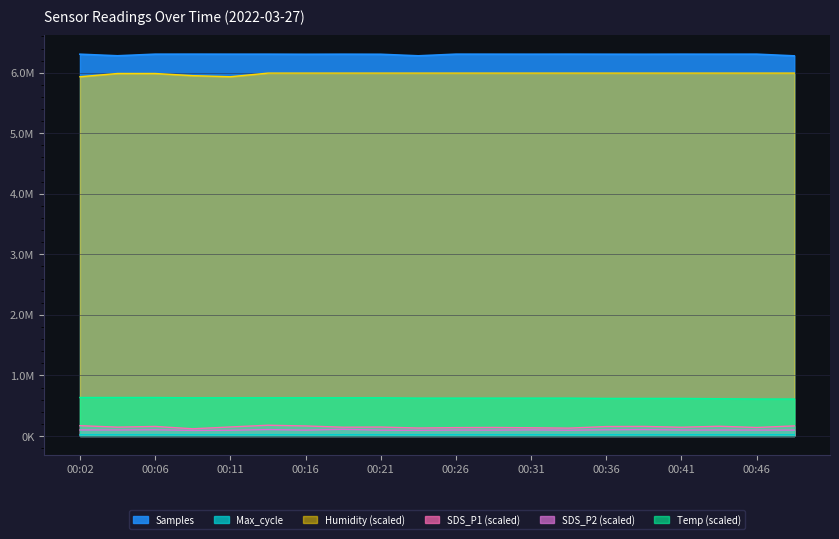

True or false: Humidity and SDS_P2 cross at least once.

False